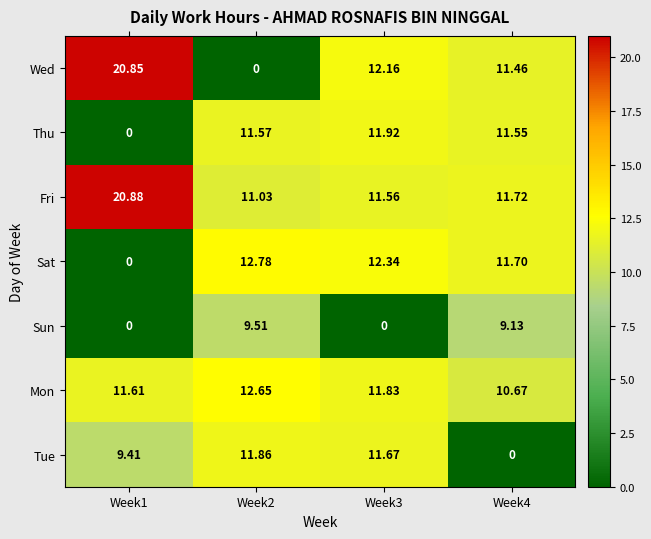

List the series in order of their peak value, highest first.

Fri, Wed, Sat, Mon, Thu, Tue, Sun